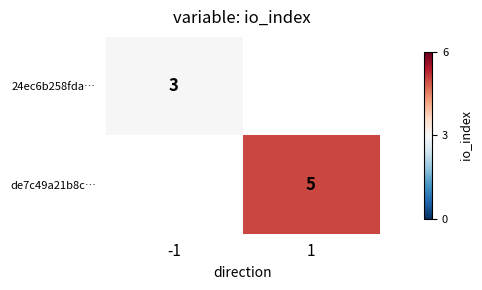

List the labels in order of de7c49a21b8c… value, smallest first.

-1, 1